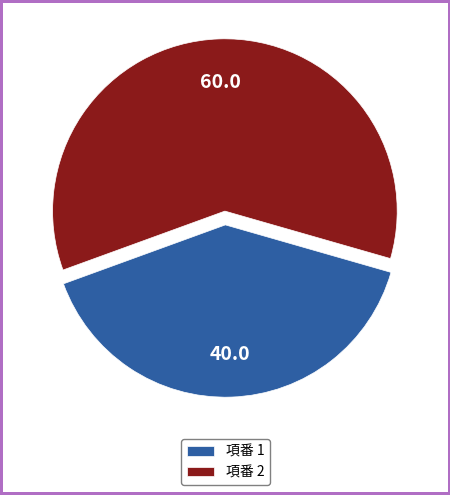

Count the number of slices in the pie.

2